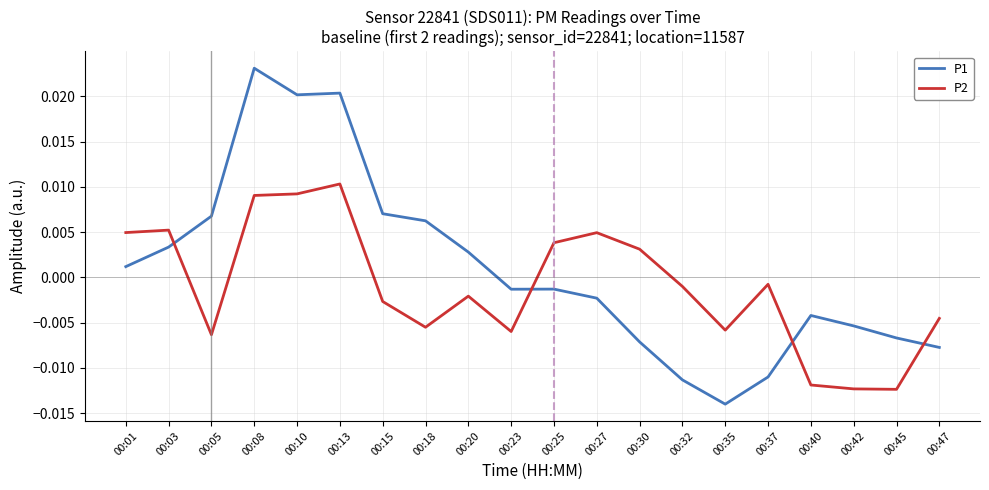

Which category has the highest value in the P1 series?

00:08